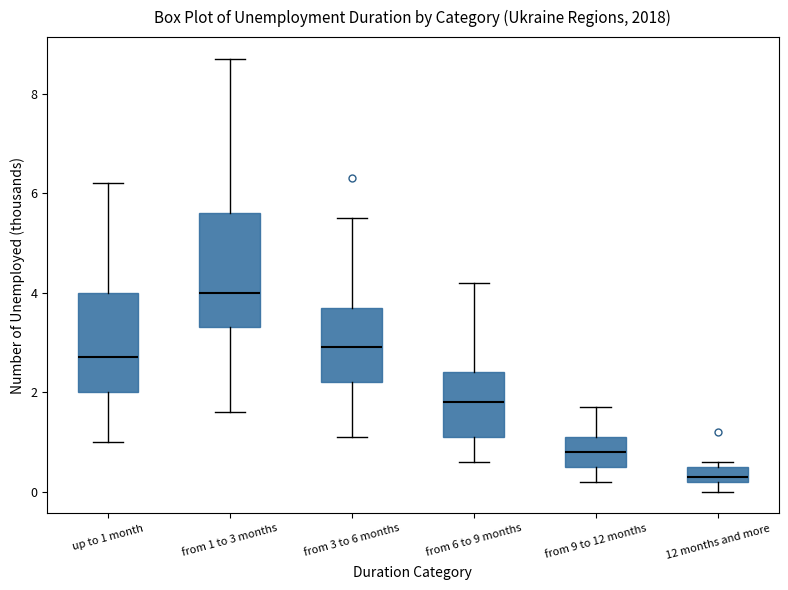

Which box's median line is the lowest?

12 months and more